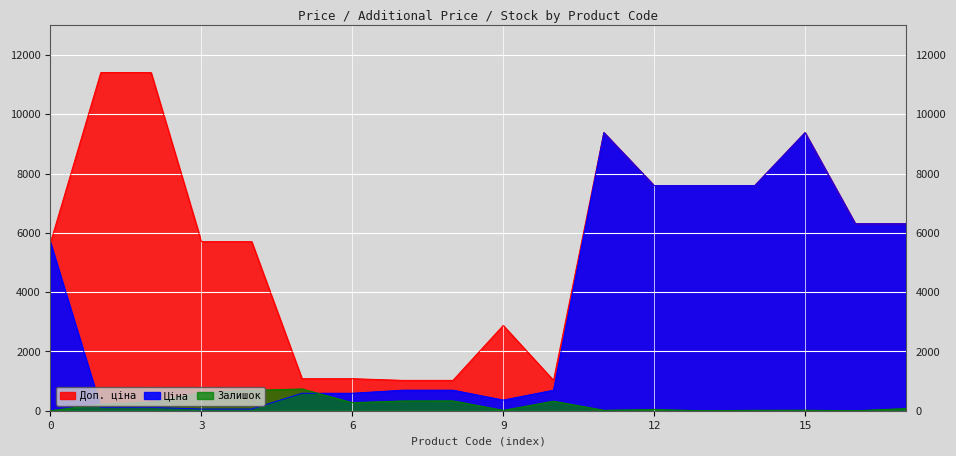

How many lines are shown in the chart?

3